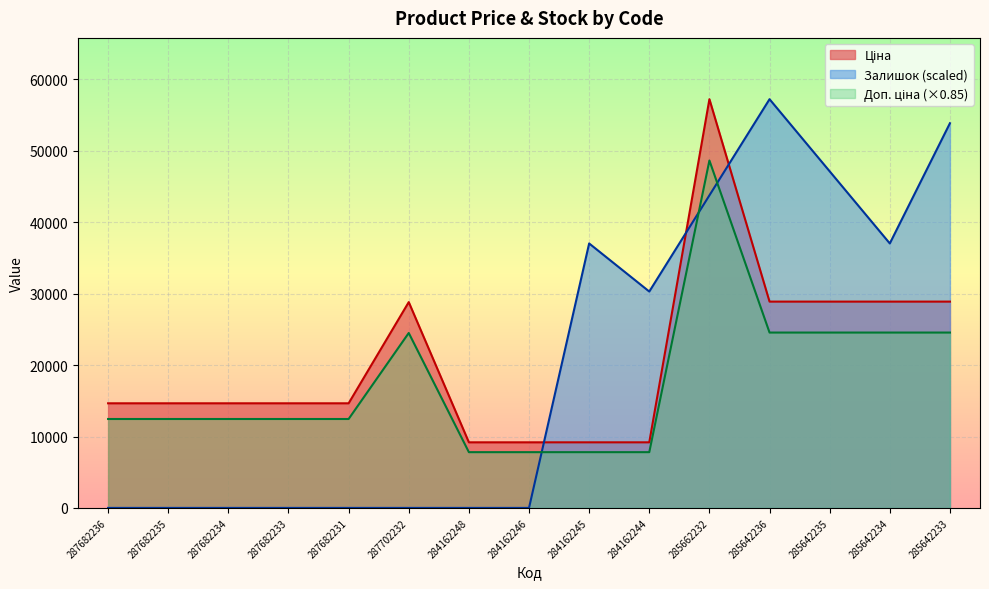

Rank the categories by Доп. ціна value from lowest to highest.

284162248, 284162246, 284162245, 284162244, 287682236, 287682235, 287682234, 287682233, 287682231, 287702232, 285642236, 285642235, 285642234, 285642233, 285662232